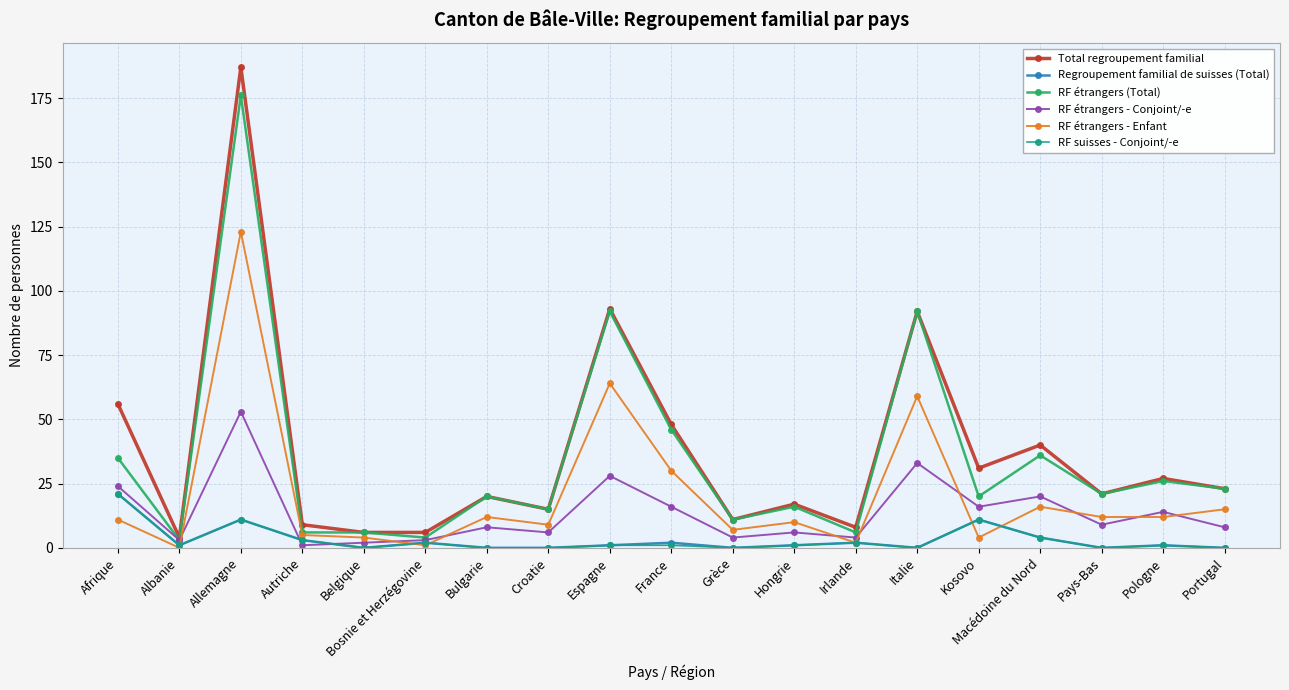

Count the number of data series in this chart.

6